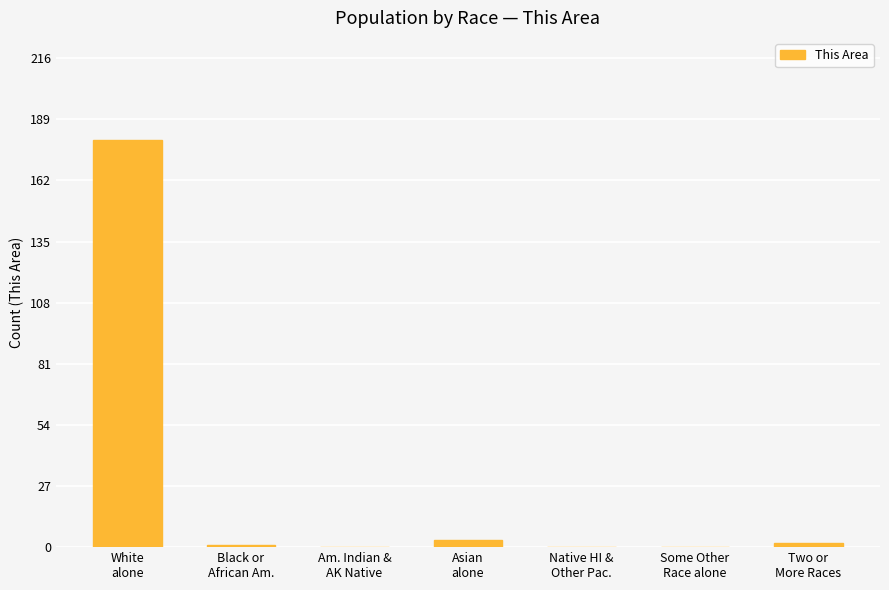

What is the maximum value shown in the chart?

180